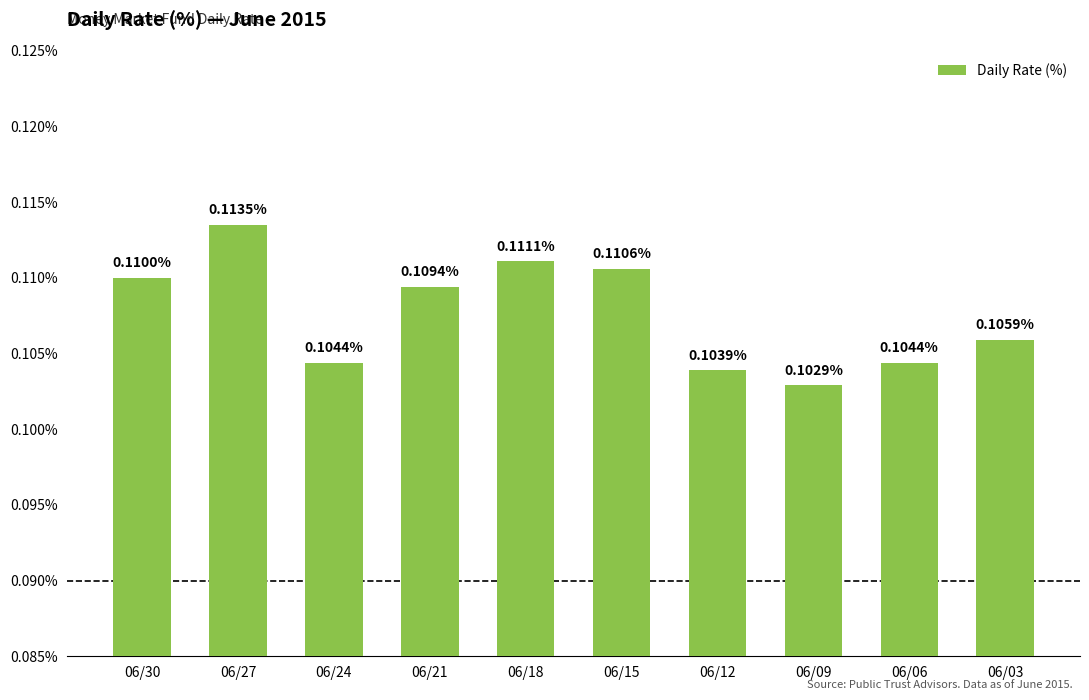

Between 06/24 and 06/21, which is larger?

06/21